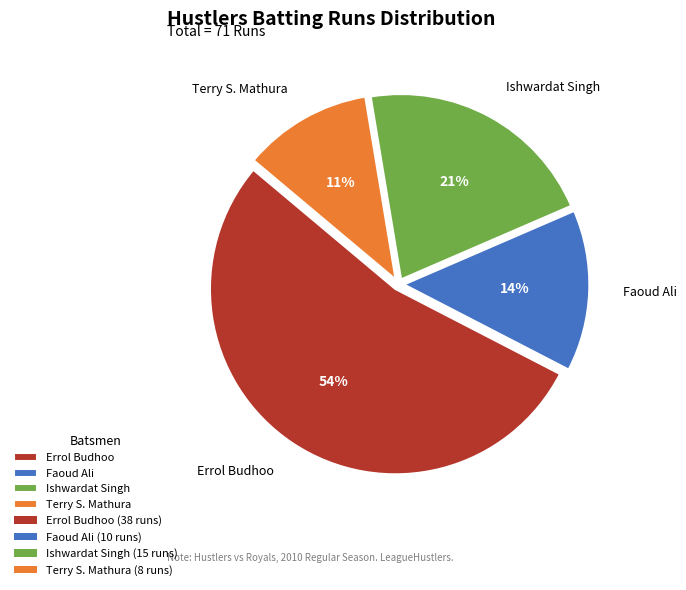

Do Ishwardat Singh and Faoud Ali together represent more than half of the pie?

No